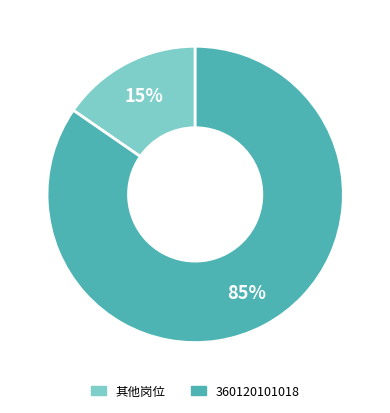

To the nearest percent, what is the average slice percentage?

50%